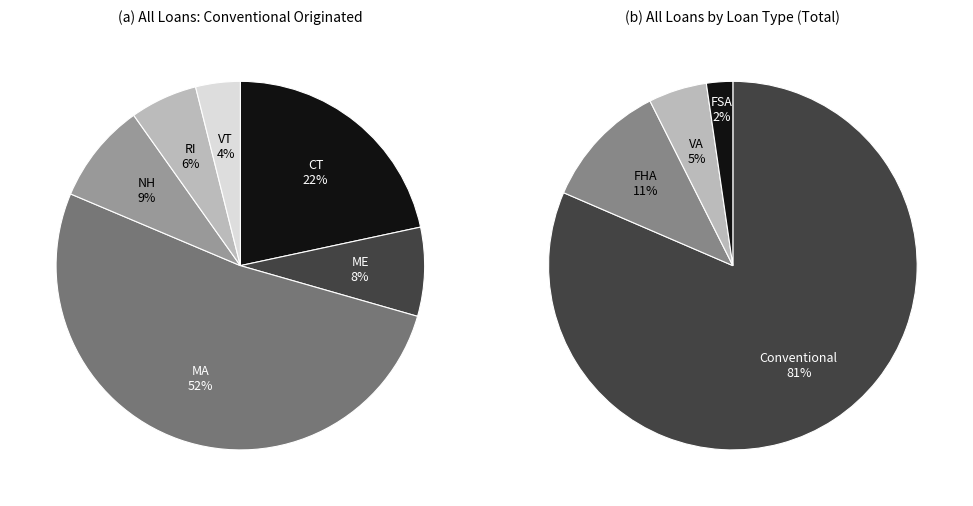

Combined, do VT and RI account for over 50%?

No